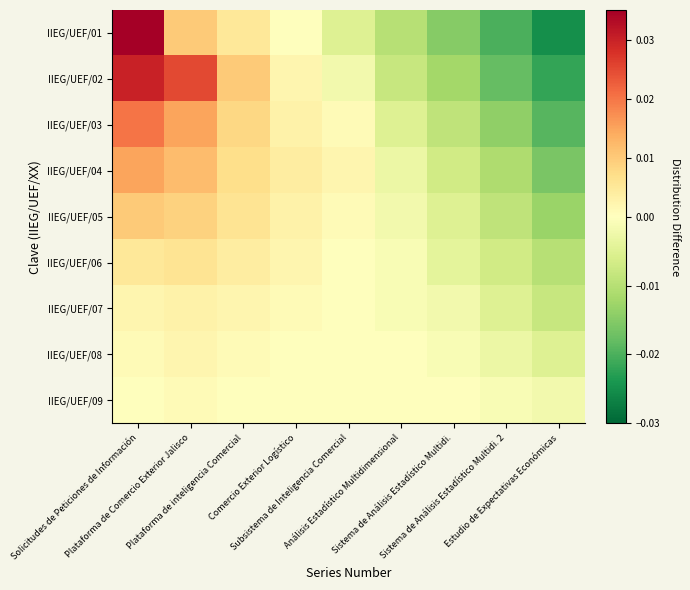

Reading right to left, what are all the values shown in this chart?

IIEG/UEF/01: Estudio de Expectativas Económicas=-0.0	Sistema de Análisis Estadístico Multidi. 2=-0.0	Sistema de Análisis Estadístico Multidi.=-0.0	Análisis Estadístico Multidimensional=-0.0	Subsistema de Inteligencia Comercial=-0.0	Comercio Exterior Logístico=0.0	Plataforma de inteligencia Comercial=0.0	Plataforma de Comercio Exterior Jalisco=0.0	Solicitudes de Peticiones de Información=0.0
IIEG/UEF/02: Estudio de Expectativas Económicas=-0.0	Sistema de Análisis Estadístico Multidi. 2=-0.0	Sistema de Análisis Estadístico Multidi.=-0.0	Análisis Estadístico Multidimensional=-0.0	Subsistema de Inteligencia Comercial=-0.0	Comercio Exterior Logístico=0.0	Plataforma de inteligencia Comercial=0.0	Plataforma de Comercio Exterior Jalisco=0.0	Solicitudes de Peticiones de Información=0.0
IIEG/UEF/03: Estudio de Expectativas Económicas=-0.0	Sistema de Análisis Estadístico Multidi. 2=-0.0	Sistema de Análisis Estadístico Multidi.=-0.0	Análisis Estadístico Multidimensional=-0.0	Subsistema de Inteligencia Comercial=0.0	Comercio Exterior Logístico=0.0	Plataforma de inteligencia Comercial=0.0	Plataforma de Comercio Exterior Jalisco=0.0	Solicitudes de Peticiones de Información=0.0
IIEG/UEF/04: Estudio de Expectativas Económicas=-0.0	Sistema de Análisis Estadístico Multidi. 2=-0.0	Sistema de Análisis Estadístico Multidi.=-0.0	Análisis Estadístico Multidimensional=-0.0	Subsistema de Inteligencia Comercial=0.0	Comercio Exterior Logístico=0.0	Plataforma de inteligencia Comercial=0.0	Plataforma de Comercio Exterior Jalisco=0.0	Solicitudes de Peticiones de Información=0.0
IIEG/UEF/05: Estudio de Expectativas Económicas=-0.0	Sistema de Análisis Estadístico Multidi. 2=-0.0	Sistema de Análisis Estadístico Multidi.=-0.0	Análisis Estadístico Multidimensional=-0.0	Subsistema de Inteligencia Comercial=0.0	Comercio Exterior Logístico=0.0	Plataforma de inteligencia Comercial=0.0	Plataforma de Comercio Exterior Jalisco=0.0	Solicitudes de Peticiones de Información=0.0
IIEG/UEF/06: Estudio de Expectativas Económicas=-0.0	Sistema de Análisis Estadístico Multidi. 2=-0.0	Sistema de Análisis Estadístico Multidi.=-0.0	Análisis Estadístico Multidimensional=-0.0	Subsistema de Inteligencia Comercial=0.0	Comercio Exterior Logístico=0.0	Plataforma de inteligencia Comercial=0.0	Plataforma de Comercio Exterior Jalisco=0.0	Solicitudes de Peticiones de Información=0.0
IIEG/UEF/07: Estudio de Expectativas Económicas=-0.0	Sistema de Análisis Estadístico Multidi. 2=-0.0	Sistema de Análisis Estadístico Multidi.=-0.0	Análisis Estadístico Multidimensional=-0.0	Subsistema de Inteligencia Comercial=0.0	Comercio Exterior Logístico=0.0	Plataforma de inteligencia Comercial=0.0	Plataforma de Comercio Exterior Jalisco=0.0	Solicitudes de Peticiones de Información=0.0
IIEG/UEF/08: Estudio de Expectativas Económicas=-0.0	Sistema de Análisis Estadístico Multidi. 2=-0.0	Sistema de Análisis Estadístico Multidi.=-0.0	Análisis Estadístico Multidimensional=0.0	Subsistema de Inteligencia Comercial=0.0	Comercio Exterior Logístico=0.0	Plataforma de inteligencia Comercial=0.0	Plataforma de Comercio Exterior Jalisco=0.0	Solicitudes de Peticiones de Información=0.0
IIEG/UEF/09: Estudio de Expectativas Económicas=-0.0	Sistema de Análisis Estadístico Multidi. 2=-0.0	Sistema de Análisis Estadístico Multidi.=0.0	Análisis Estadístico Multidimensional=0.0	Subsistema de Inteligencia Comercial=0.0	Comercio Exterior Logístico=0.0	Plataforma de inteligencia Comercial=0.0	Plataforma de Comercio Exterior Jalisco=0.0	Solicitudes de Peticiones de Información=0.0